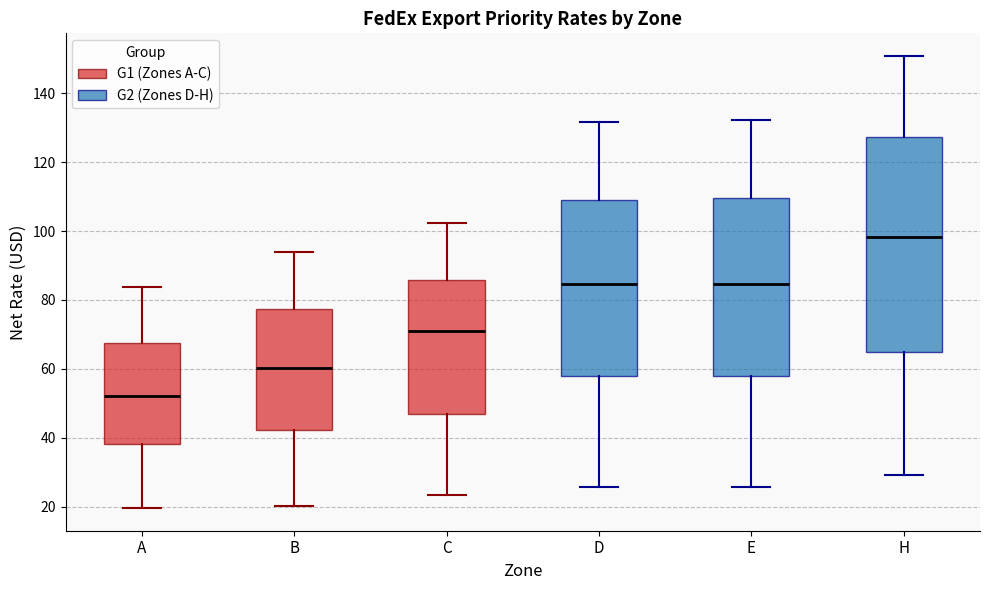

Reading left to right, transcribe this box plot: for each box, give where its median line is, the range the box spans, and where its two whiskers end, as read against the y-axis. The values are not printed on the chart, so give them approximately, as read against the axis.

A: median 52, box 38 to 68, whiskers 20 to 84
B: median 60, box 42 to 78, whiskers 20 to 94
C: median 72, box 46 to 86, whiskers 24 to 102
D: median 84, box 58 to 108, whiskers 26 to 132
E: median 84, box 58 to 110, whiskers 26 to 132
H: median 98, box 64 to 128, whiskers 30 to 150